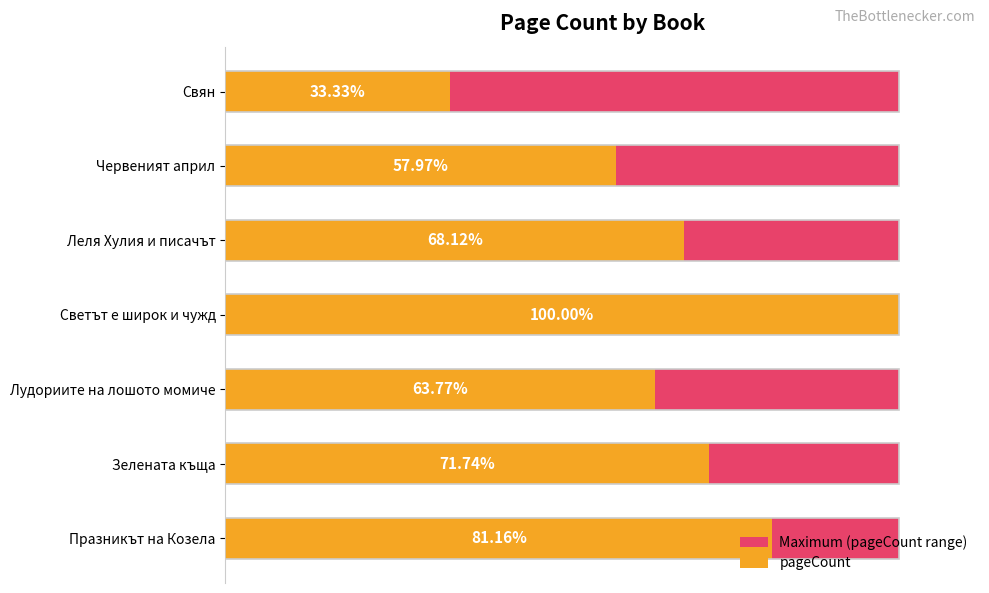

Does the chart contain stacked bars?

No